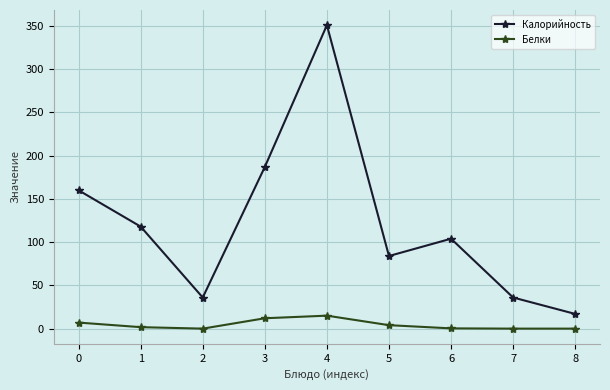

In Калорийность, how many points are lower than both neighbors (excluding endpoints)?

2